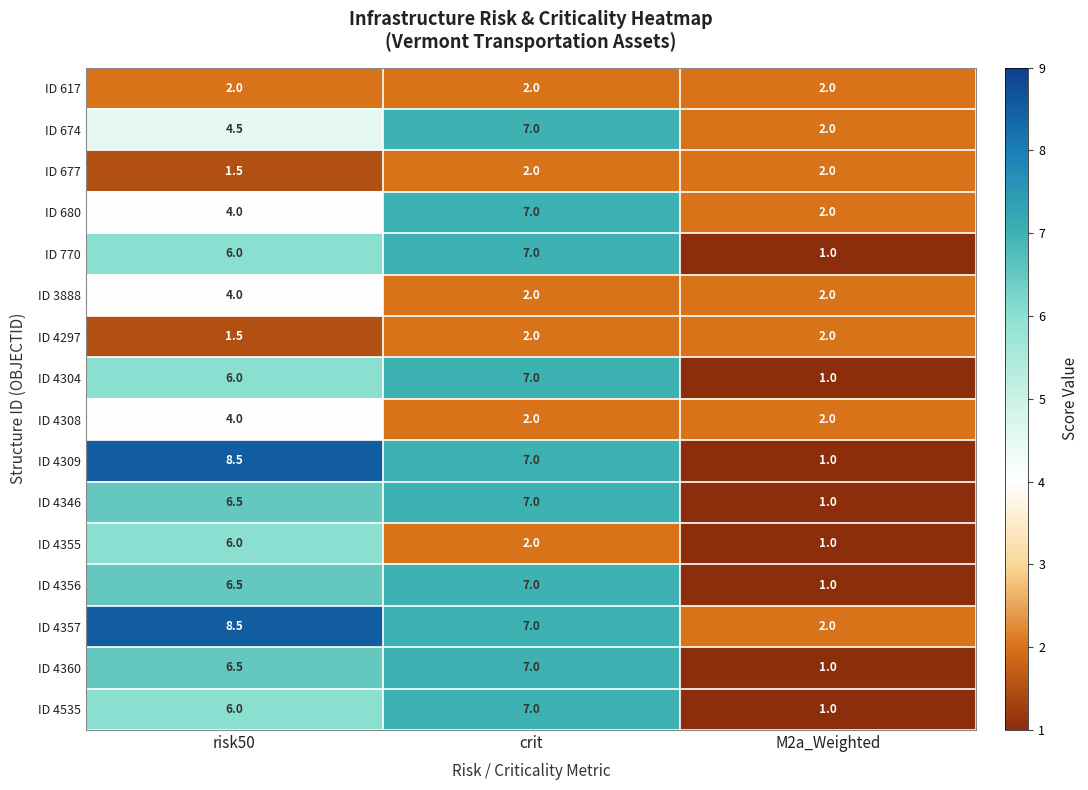

What is the difference between the maximum and minimum values in the ID 4535 series?

6.0